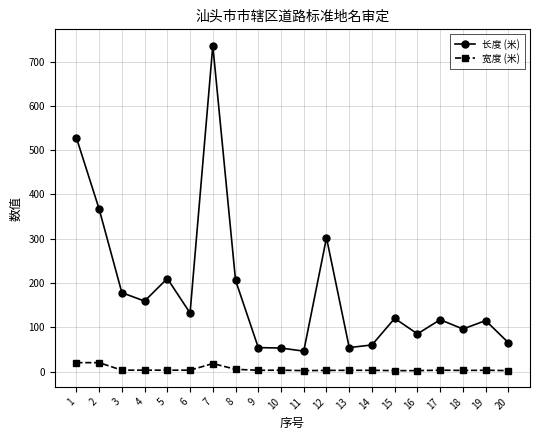

What is the maximum value shown in the chart?

736.0